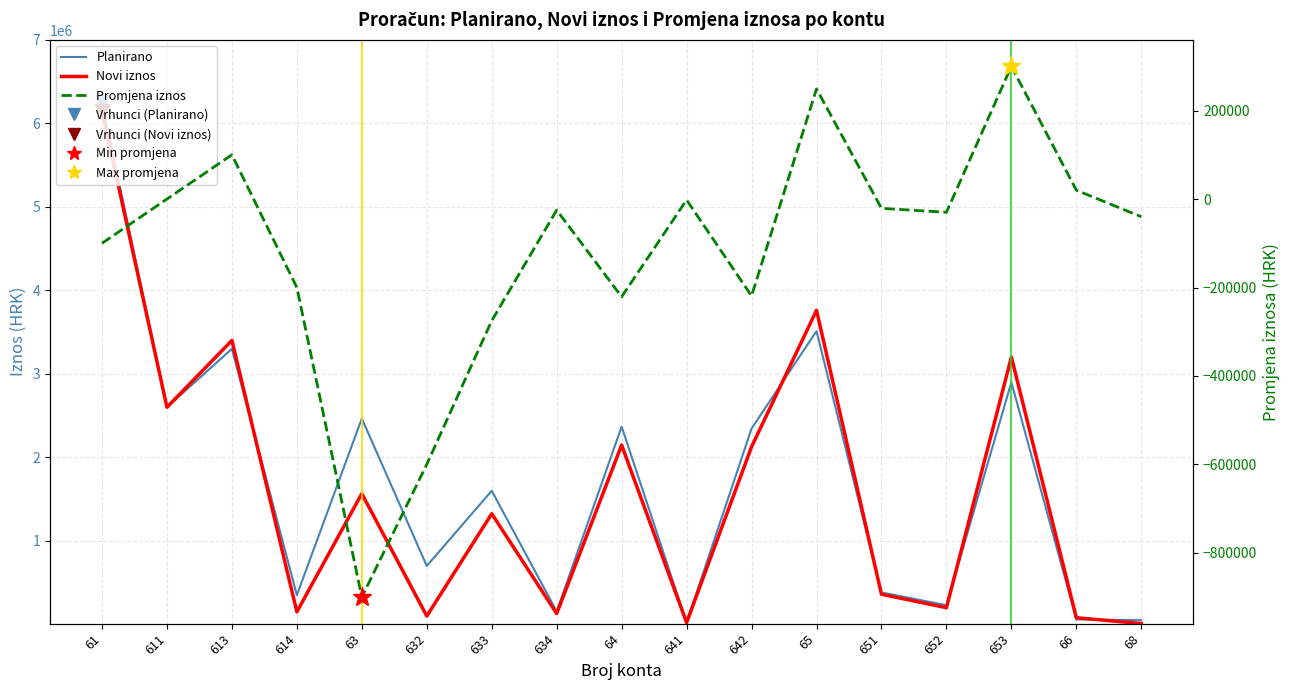

At which category is the sum across all series the highest?

61